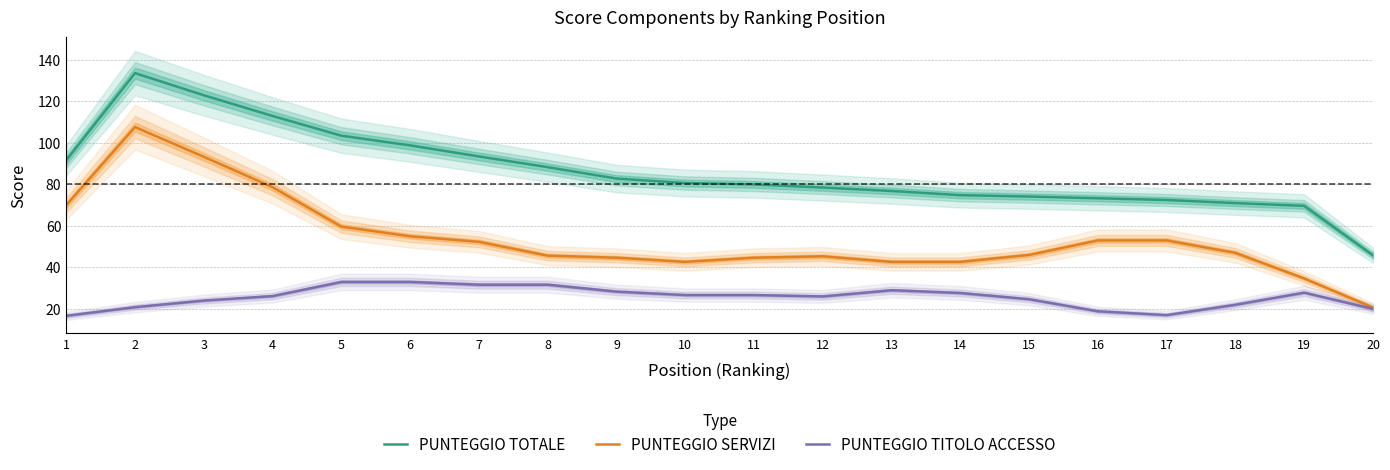

How many lines are shown in the chart?

3